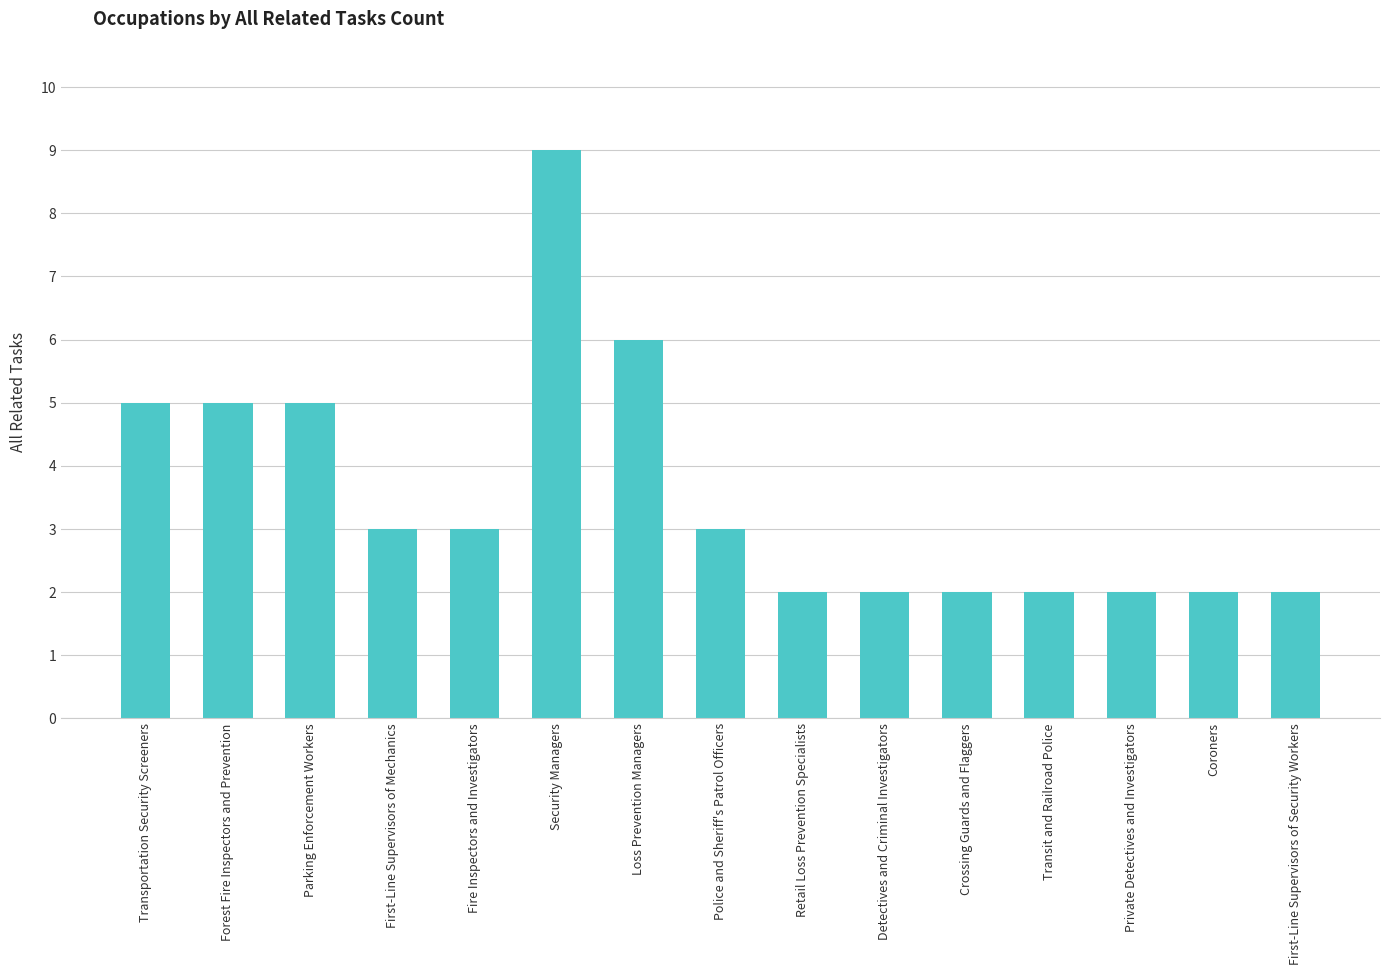

What is the label of the 6th bar from the right?

Detectives and Criminal Investigators